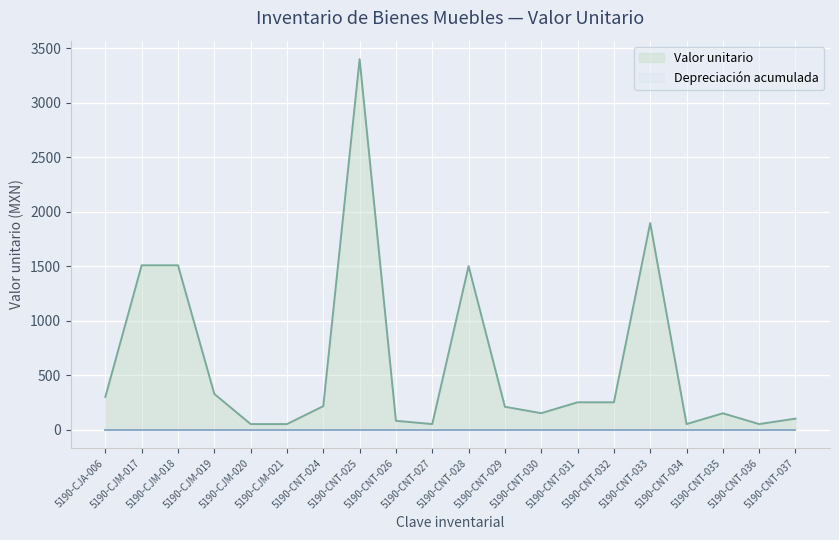

What position from the right is 5190-CJM-020?

16